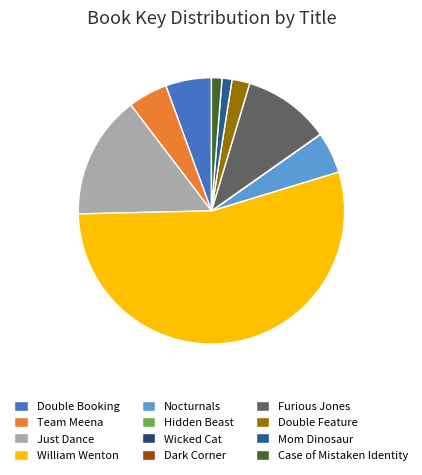

Which slice is the smallest?

Dark Corner